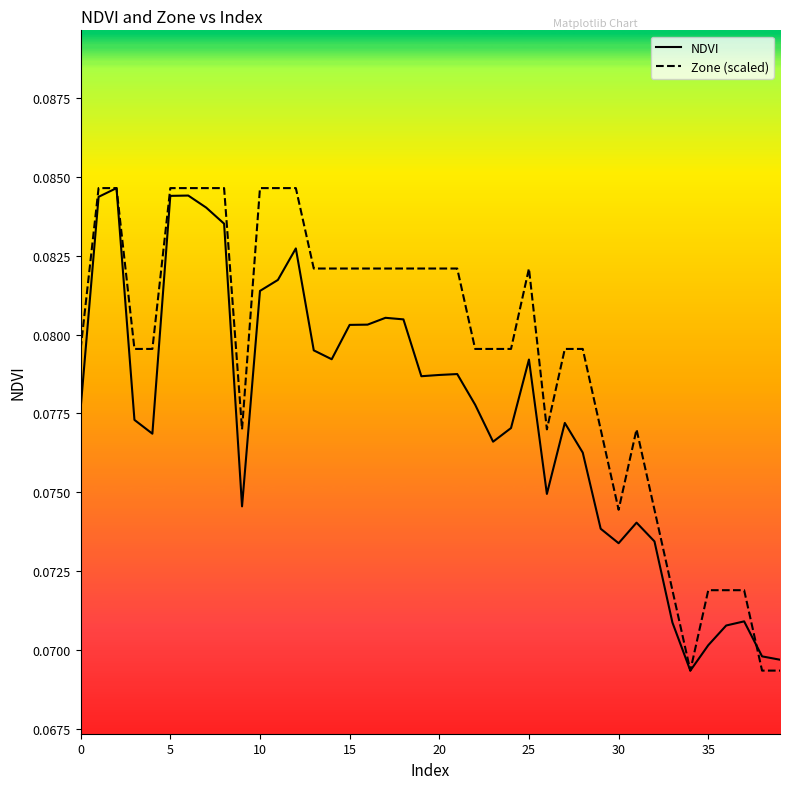

Which series has the largest total across all categories?

Zone (scaled)